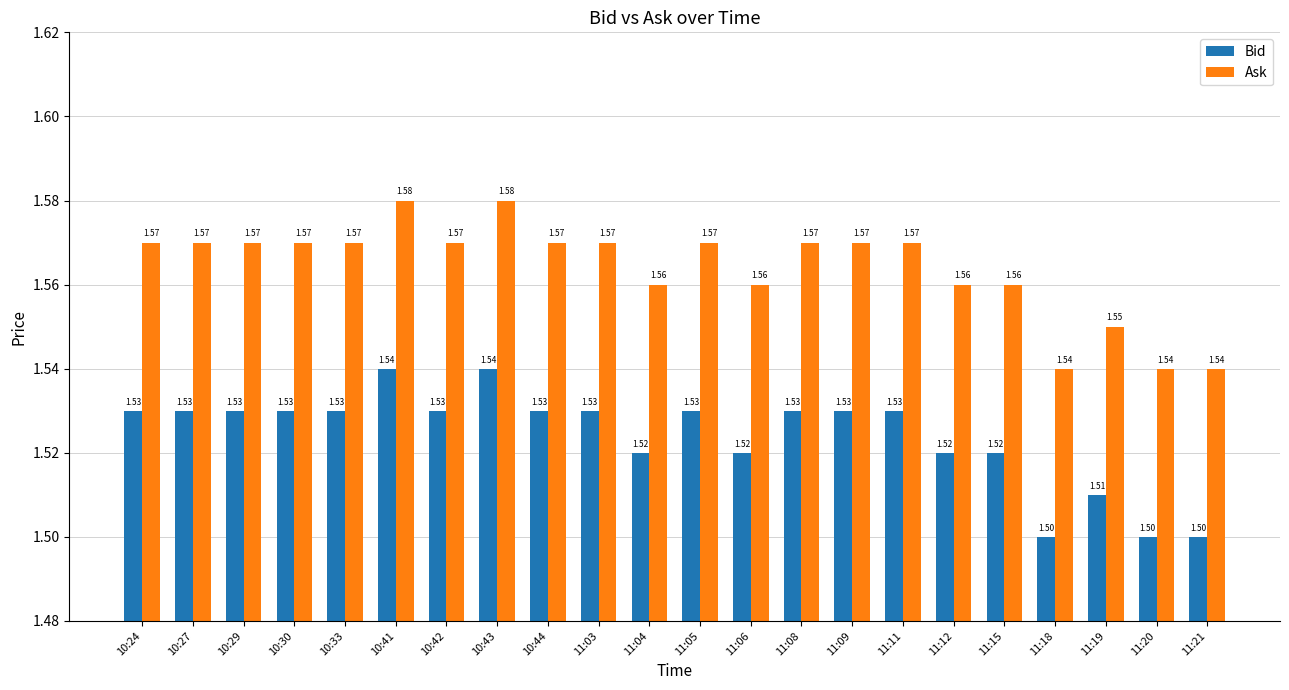

Which series has the largest total across all categories?

Ask